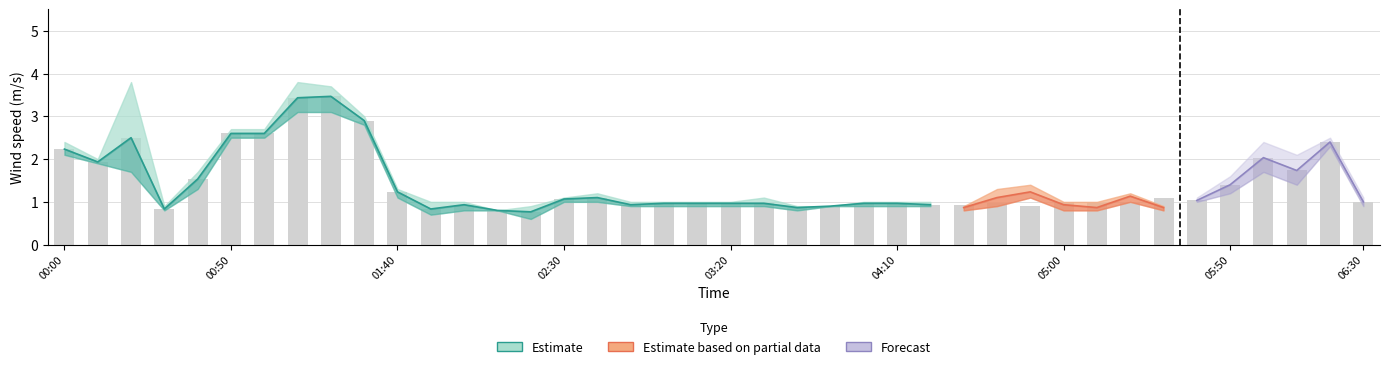

True or false: col_5 has a value of 1.1 at 2010/09/02 03:20.

False